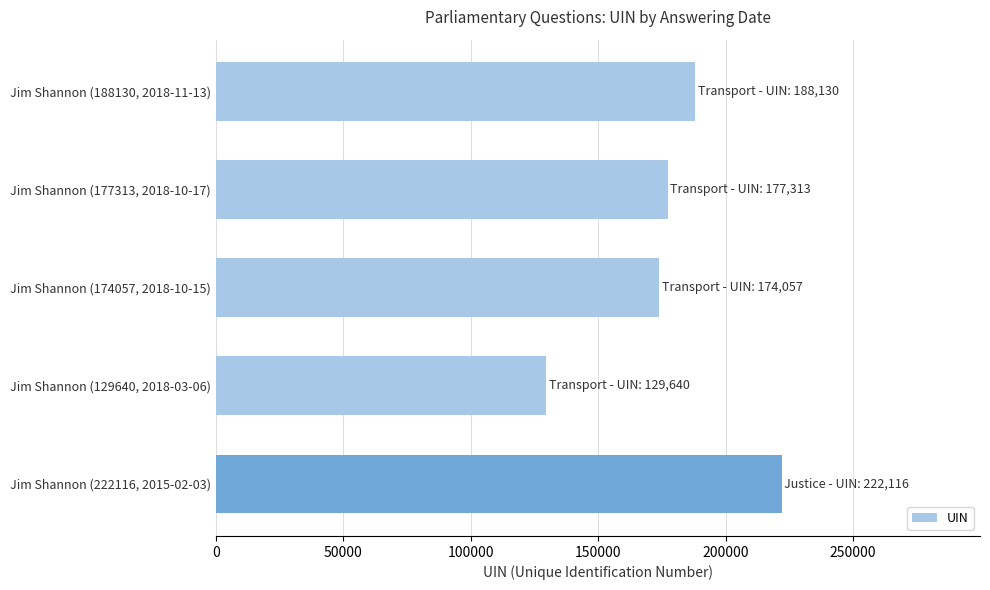

What is the smallest value displayed?

129640